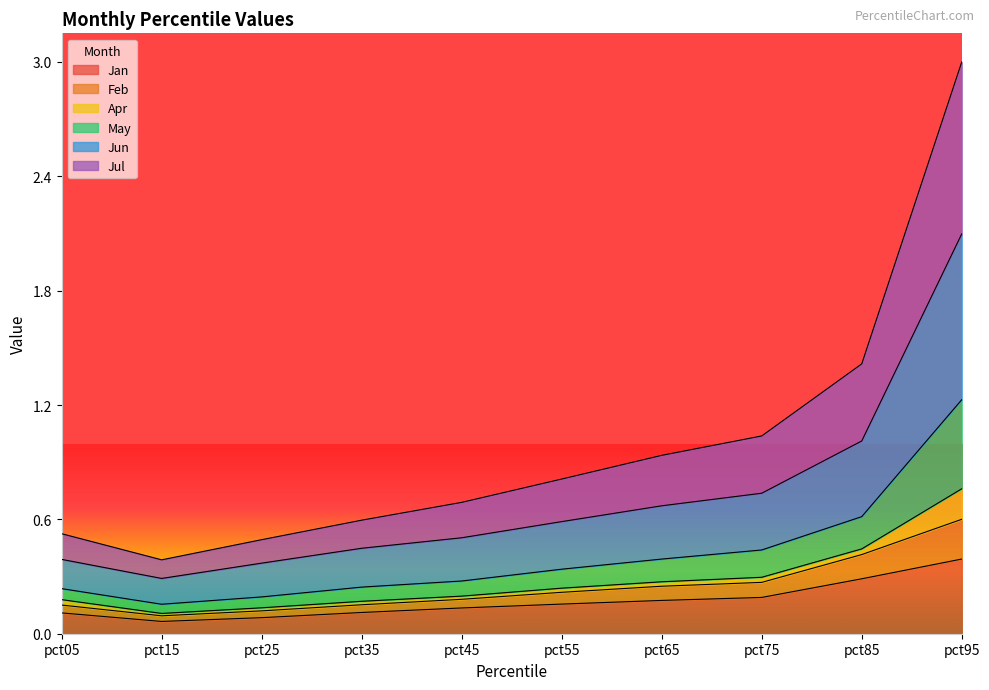

At which category is the sum across all series the highest?

pct95